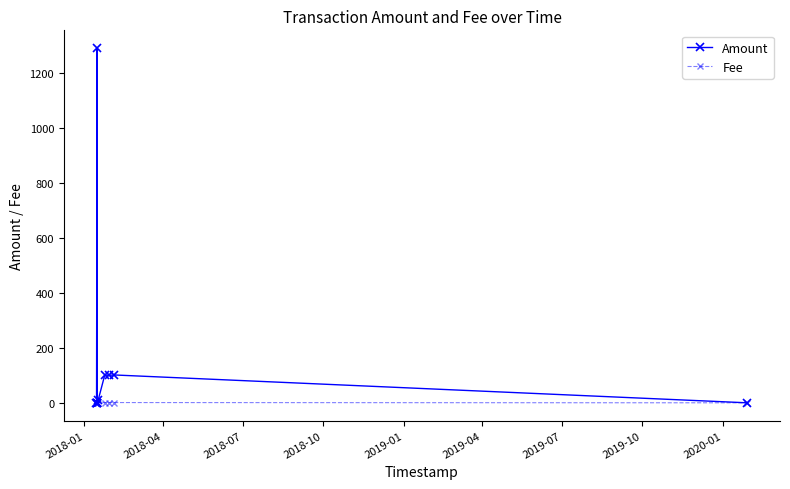

How many lines are shown in the chart?

2